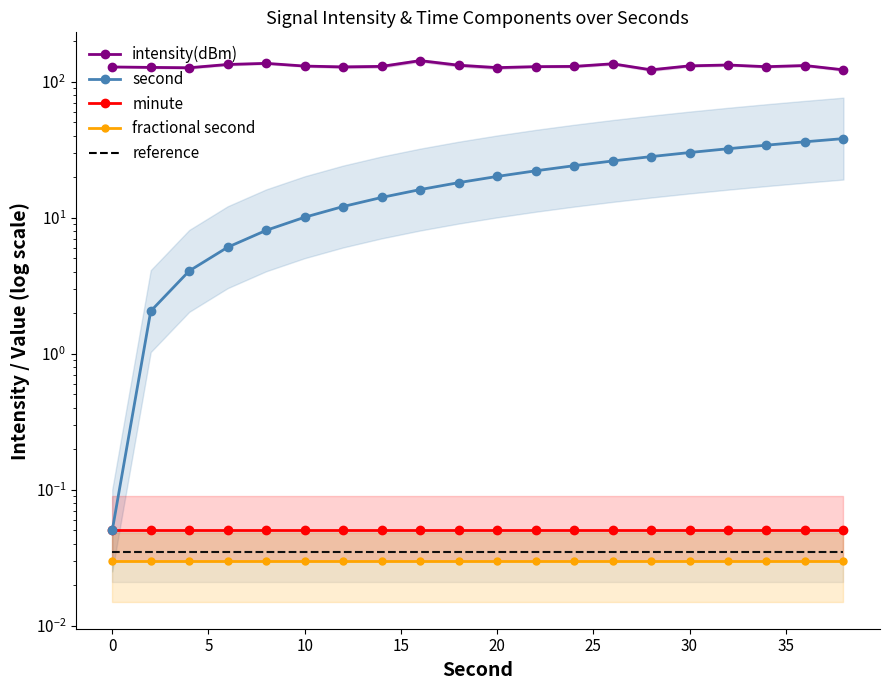

Which series has the largest range (max minus min)?

second